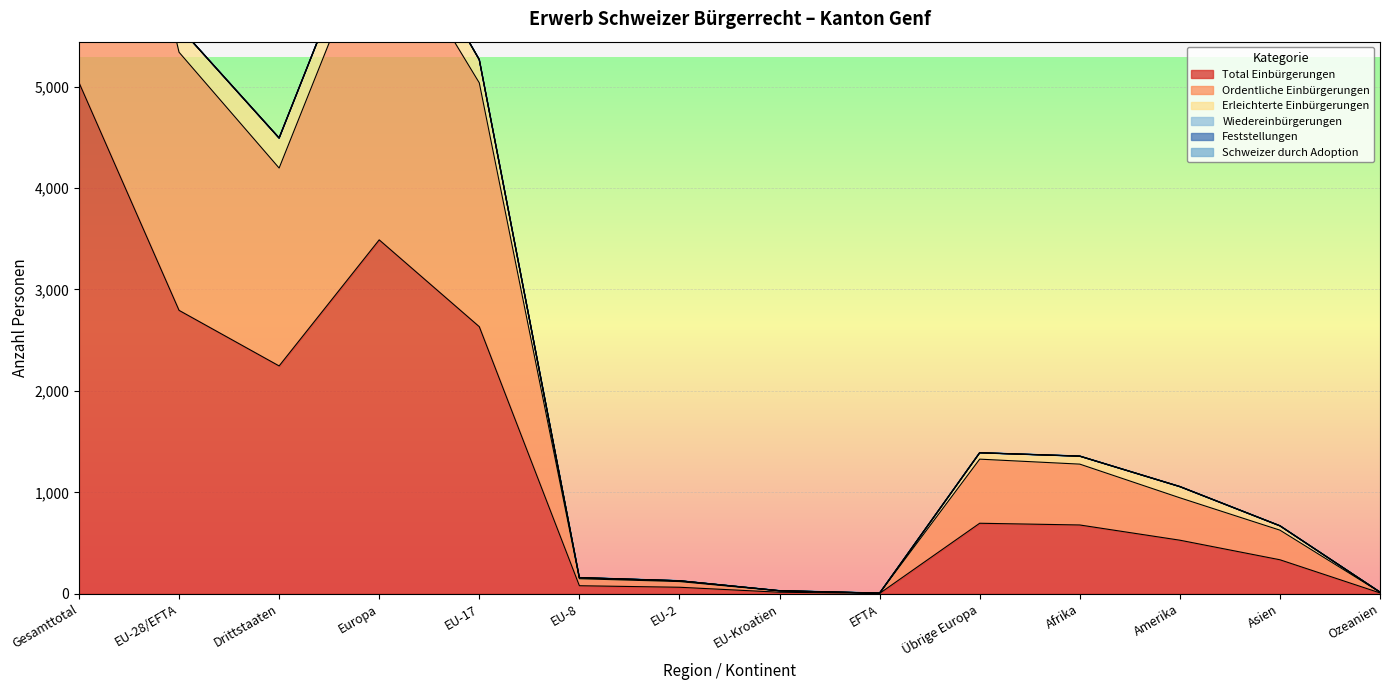

What is the highest value of the Total Einbürgerungen series?

5040